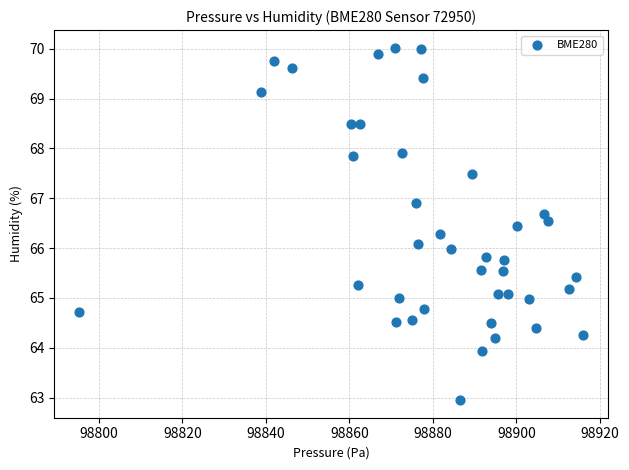

What is the range of X values (max minus min)?

120.7